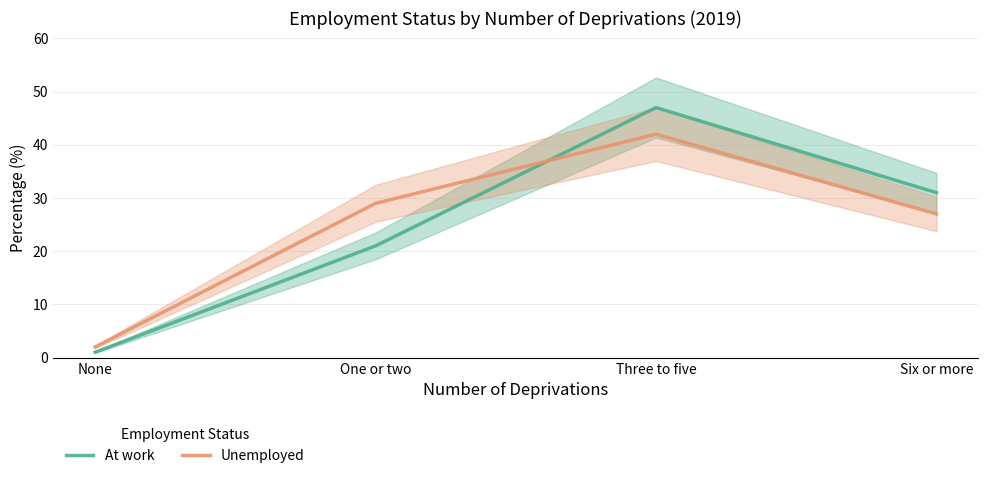

Reading left to right, transcribe all the data shown in this chart.

At work: 1	21	47	31
Unemployed: 2	29	42	27